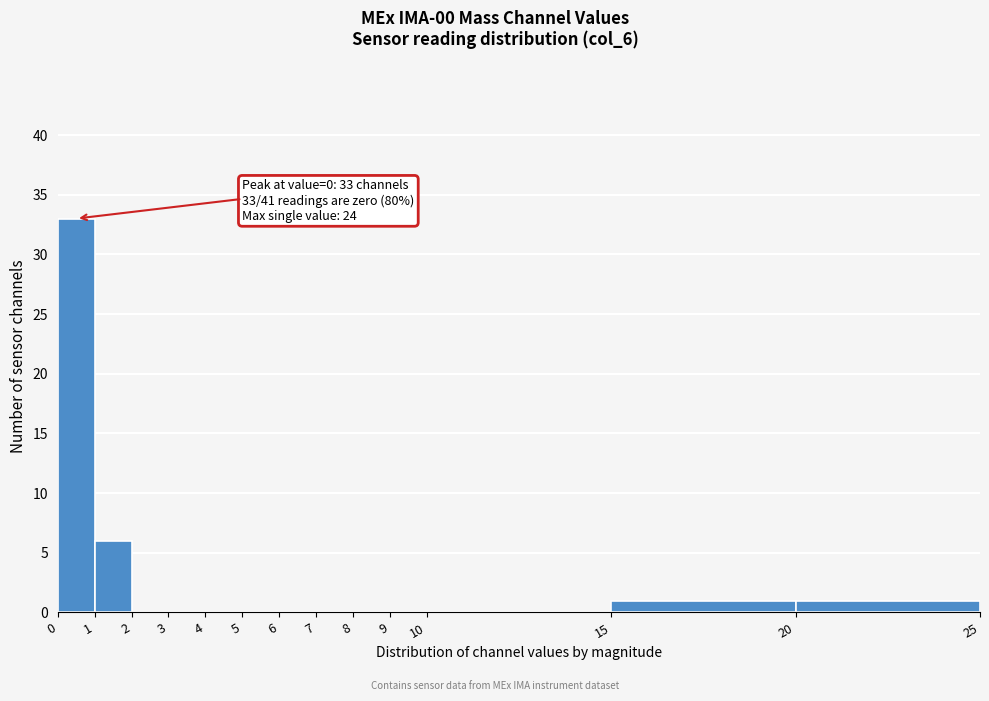

Which range on the x-axis has the tallest bar?

0 to 1